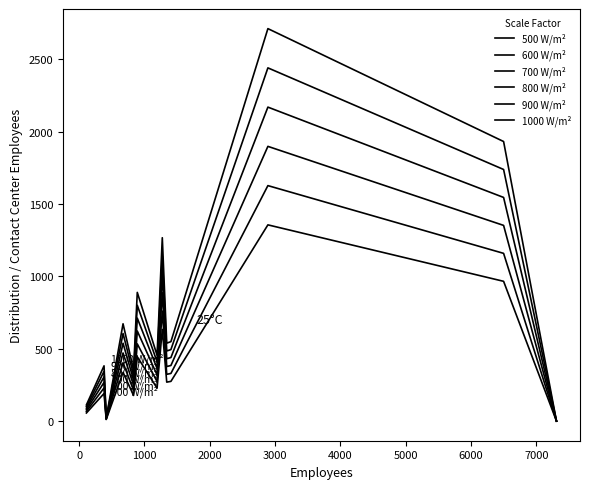

Which series has the largest range (max minus min)?

1000 W/m²